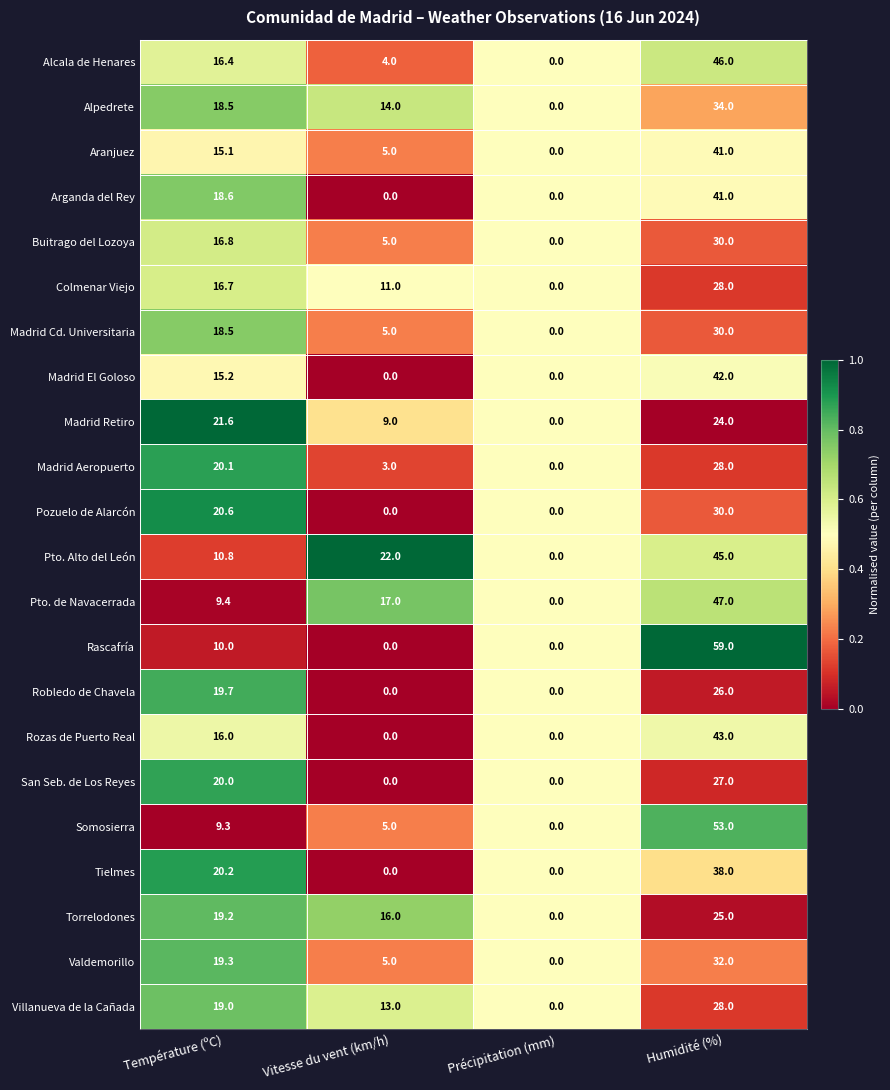

List the labels in order of Colmenar Viejo value, smallest first.

Précipitation (mm), Vitesse du vent (km/h), Température (ºC), Humidité (%)